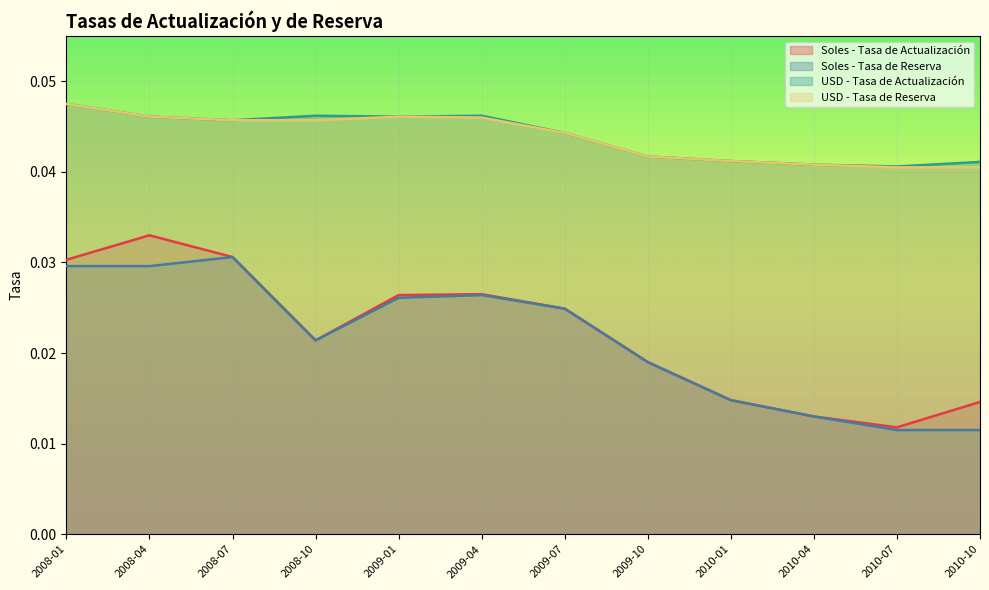

True or false: Soles - Tasa de Reserva and USD - Tasa de Actualización cross at least once.

False